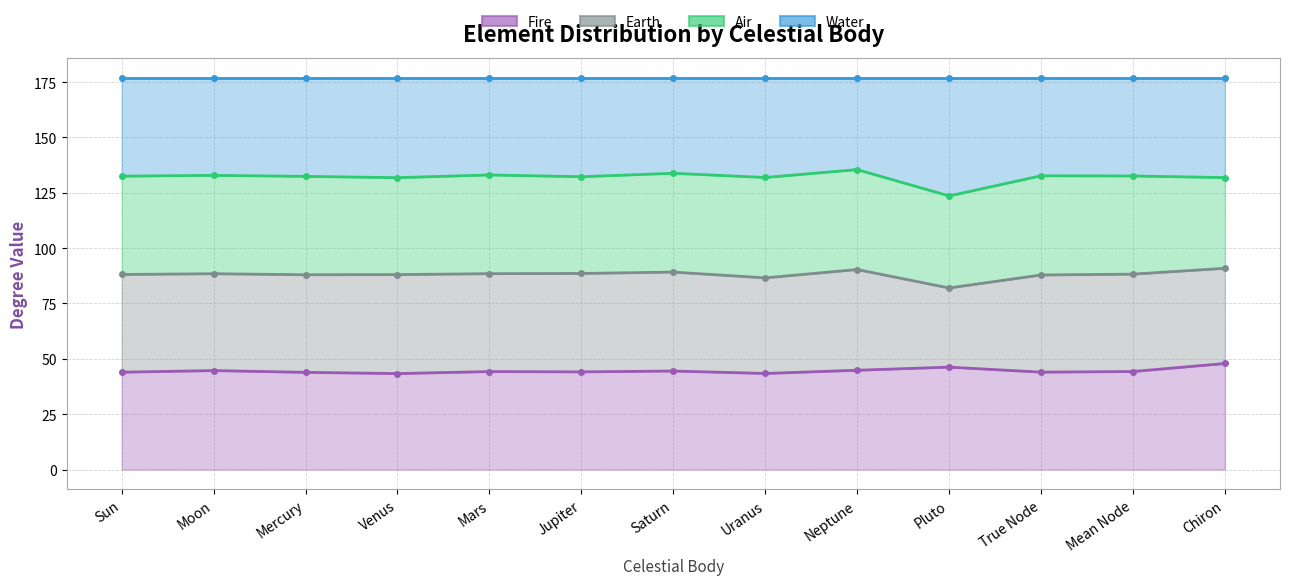

Is it true that Fire equals 46.2 at Pluto?

True